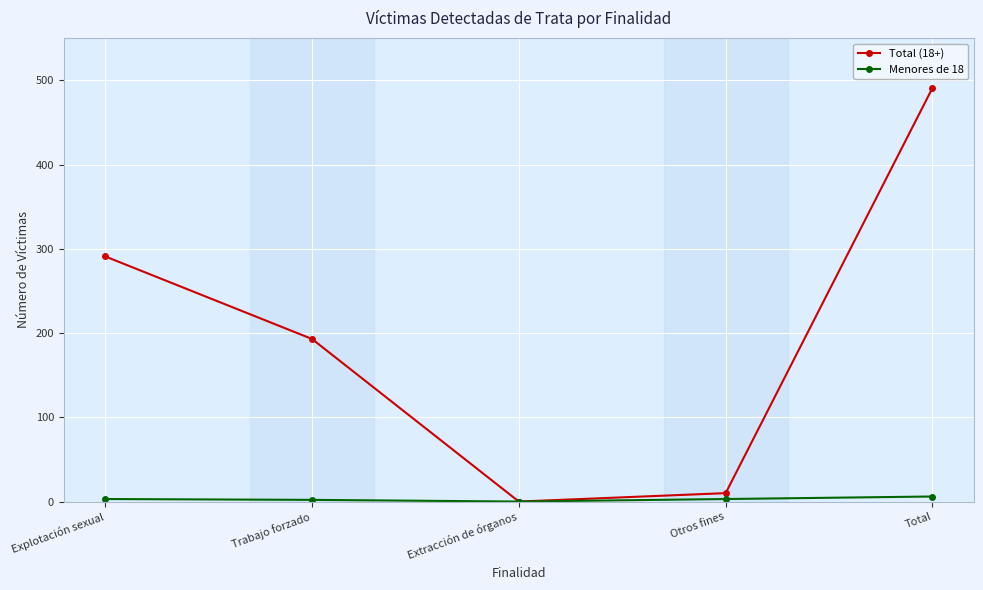

Which category has the highest value across all series?

Total